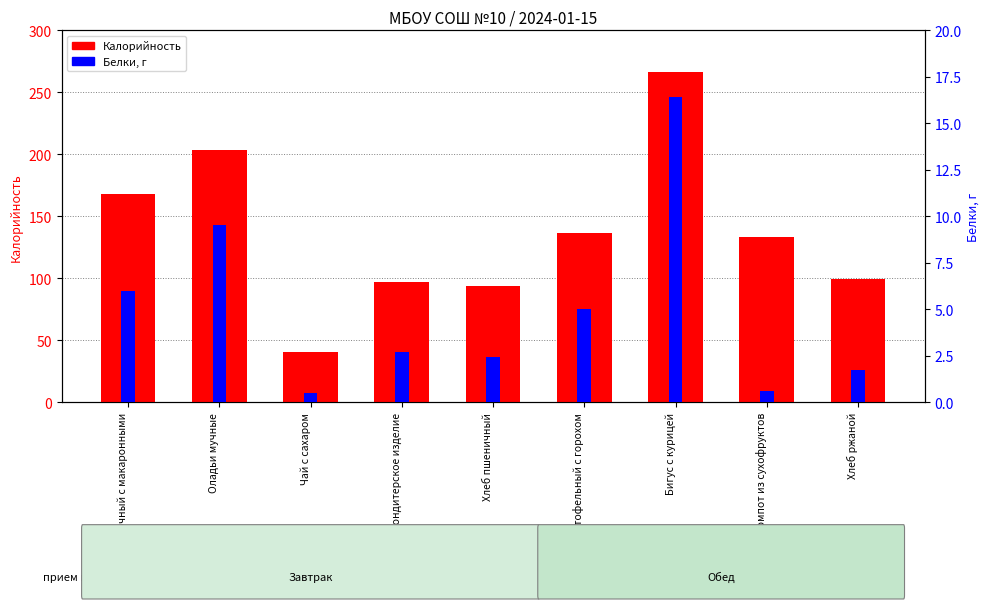

How many categories are shown in the chart?

9